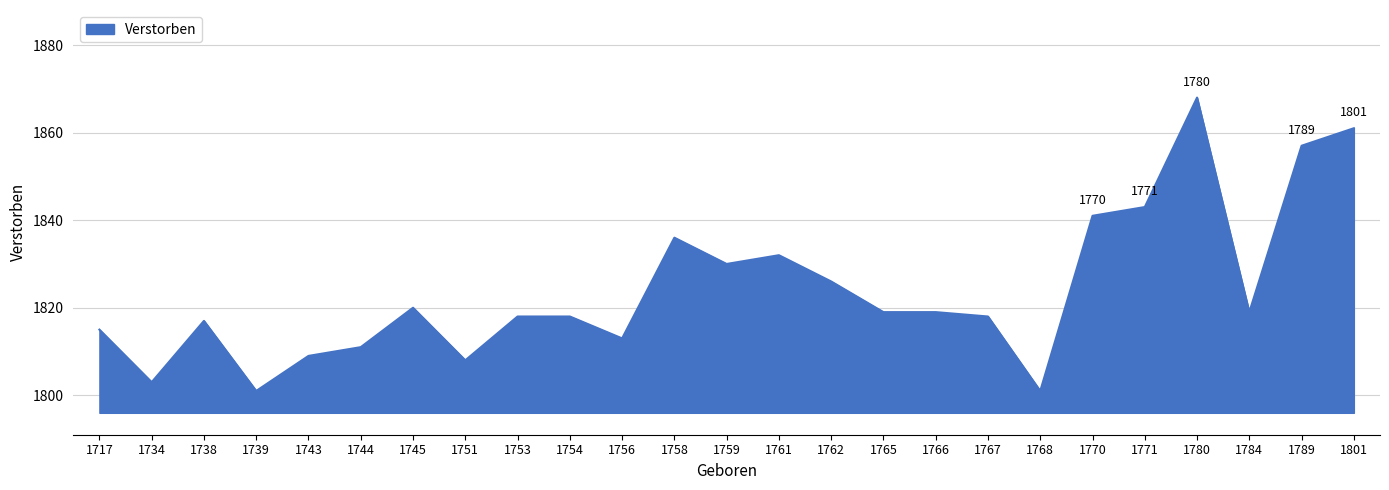

The value at 1753 is 1818. True or false?

True